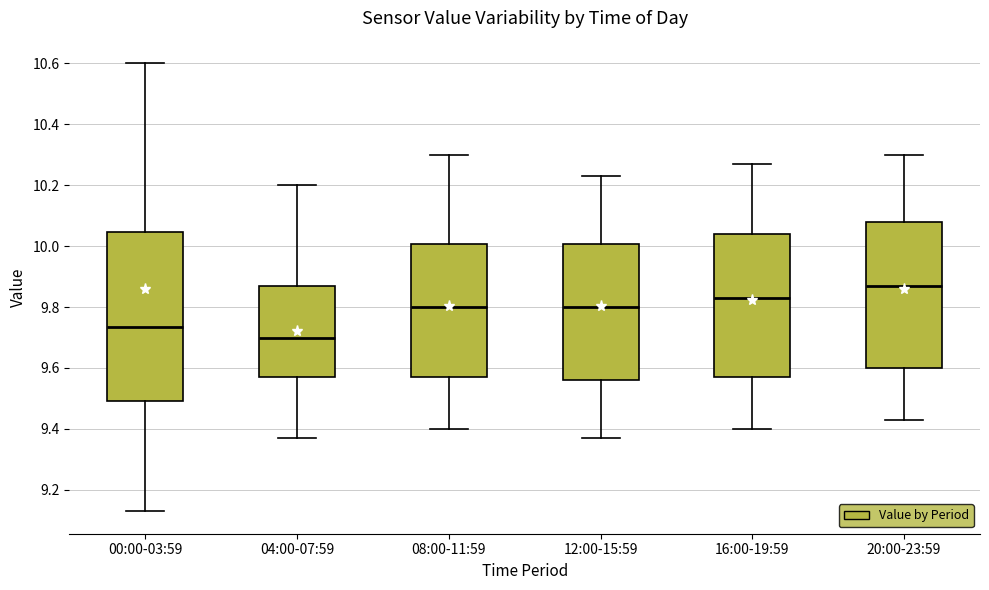

Reading left to right, transcribe this box plot: for each box, give where its median line is, the range the box spans, and where its two whiskers end, as read against the y-axis. The values are not printed on the chart, so give them approximately, as read against the axis.

00:00-03:59: median 9.74, box 9.50 to 10.04, whiskers 9.14 to 10.60
04:00-07:59: median 9.70, box 9.58 to 9.88, whiskers 9.38 to 10.20
08:00-11:59: median 9.80, box 9.58 to 10.00, whiskers 9.40 to 10.30
12:00-15:59: median 9.80, box 9.56 to 10.00, whiskers 9.38 to 10.24
16:00-19:59: median 9.84, box 9.58 to 10.04, whiskers 9.40 to 10.28
20:00-23:59: median 9.88, box 9.60 to 10.08, whiskers 9.44 to 10.30